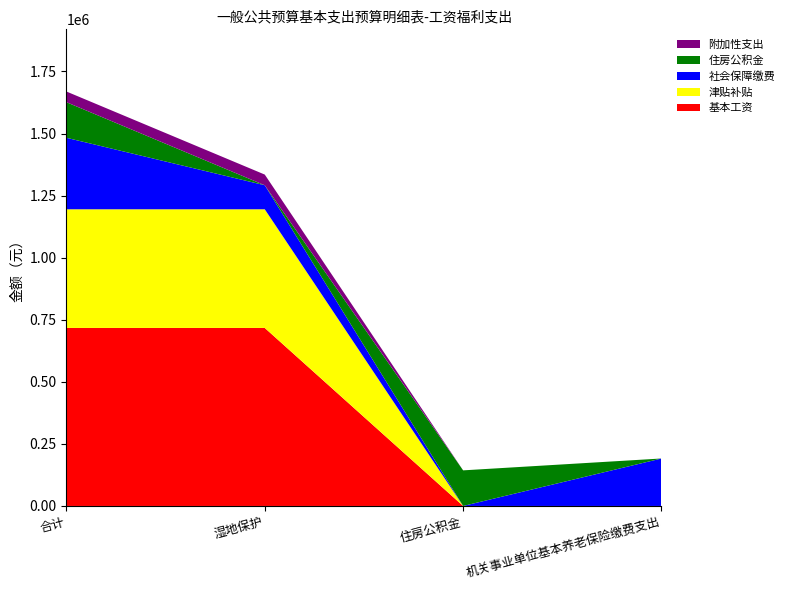

Reading left to right, extract all data points from this chart.

基本工资: 717024.0	717024.0	0.0	0.0
津贴补贴: 477960.0	477960.0	0.0	0.0
社会保障缴费: 287932.4	96735.0	0.0	191197.4
住房公积金: 143398.1	0.0	143398.1	0.0
附加性支出: 43021.4	43021.4	0.0	0.0